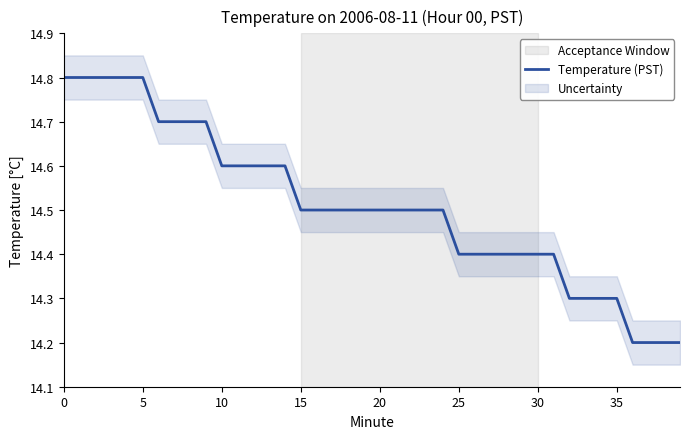

What is the highest value of the Temperature (PST) series?

14.8